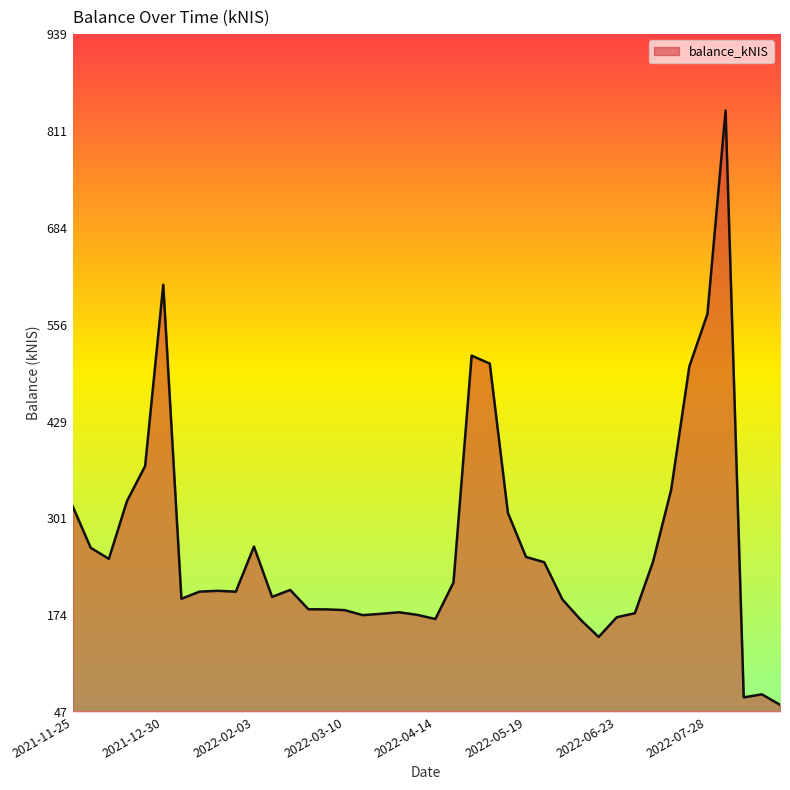

What is the smallest value displayed?

56.5